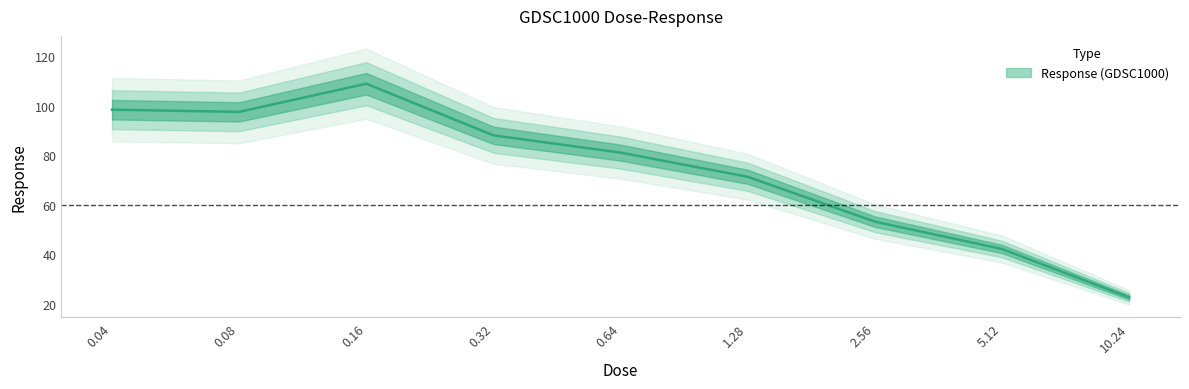

What value does the data have at 1.28?

71.2